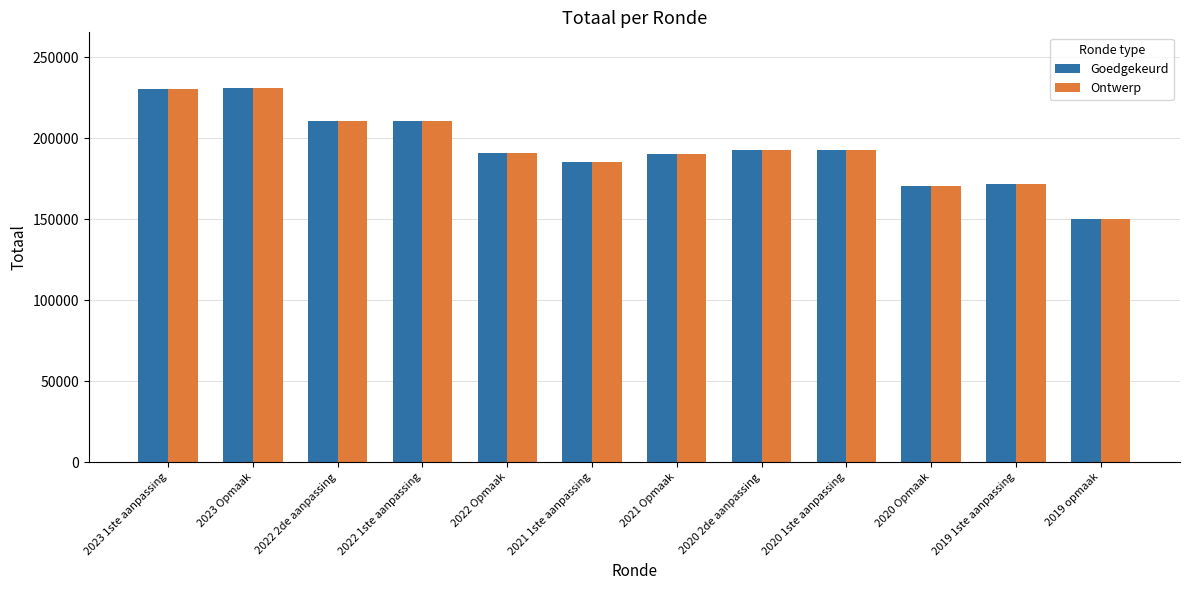

The value of Ontwerp at 2021 1ste aanpassing is 259785. True or false?

False